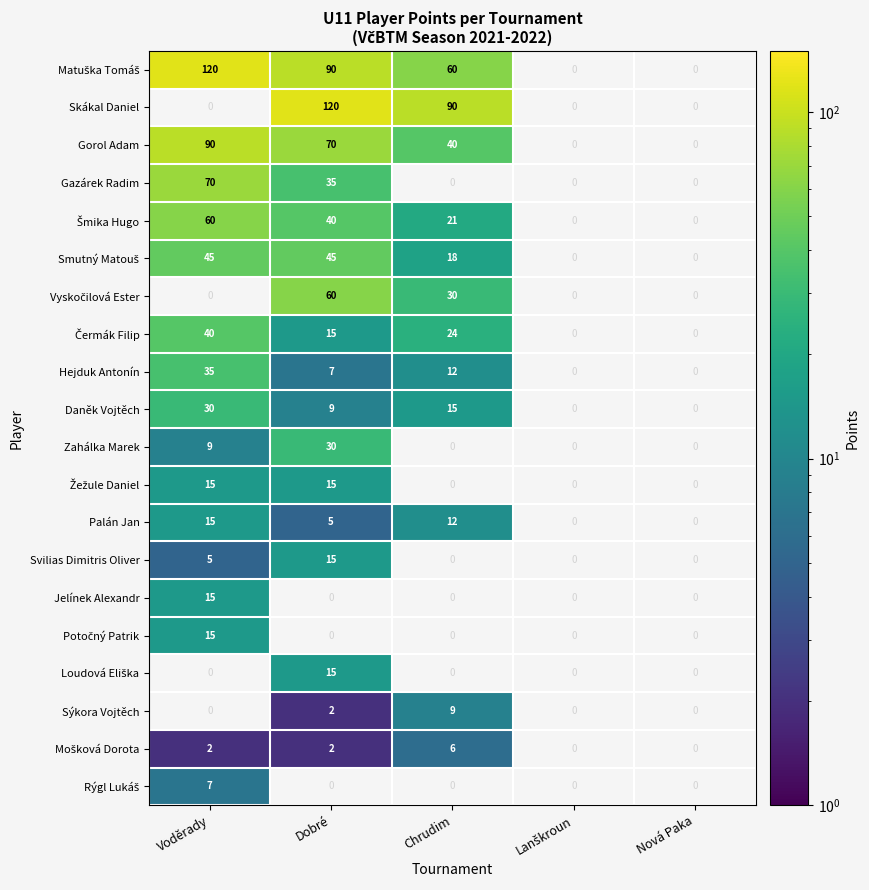

The Skákal Daniel series shows 120 at Dobré. True or false?

True